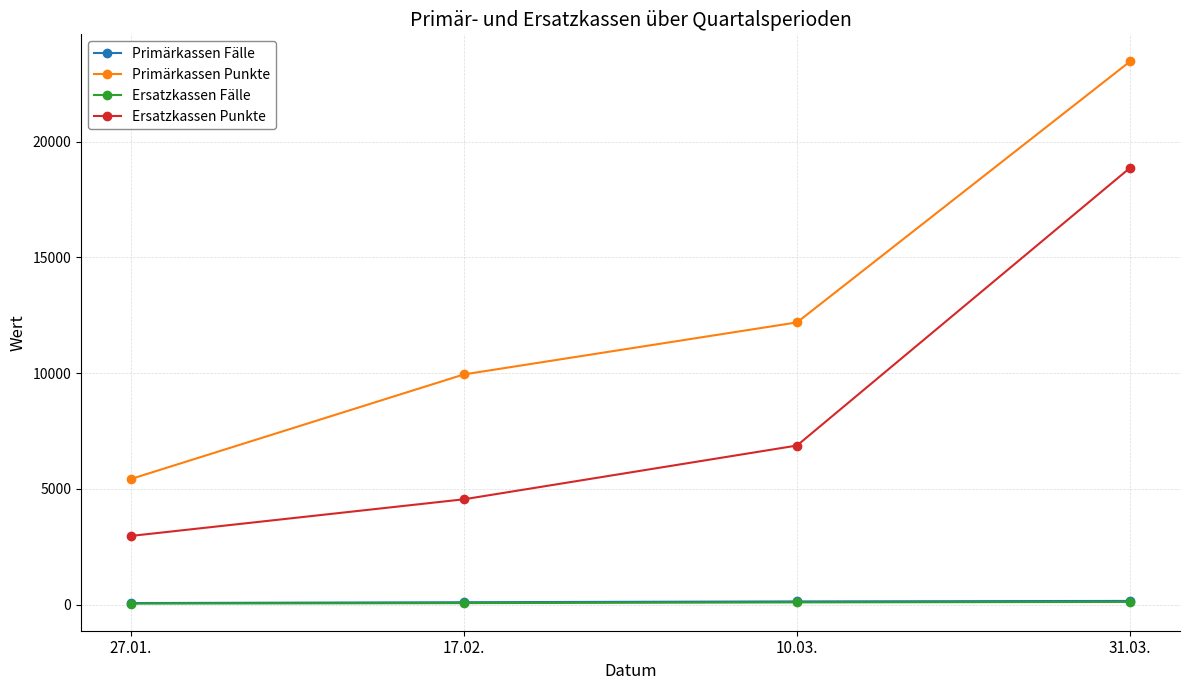

How many categories are shown in the chart?

4